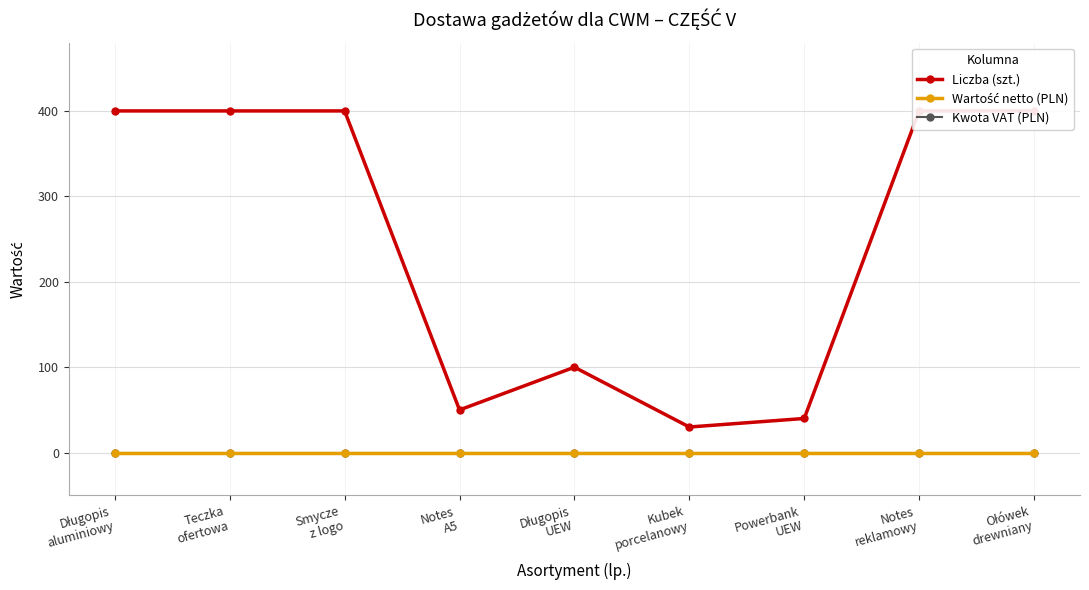

At which category is the sum across all series the highest?

Długopis
aluminiowy